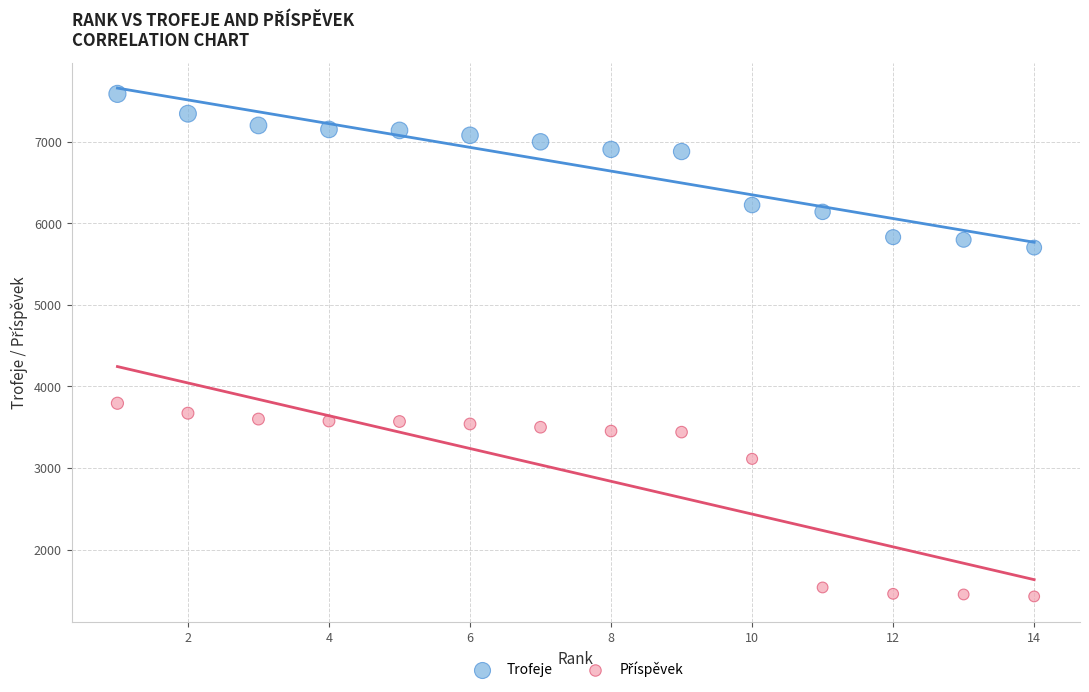

Which series reaches the maximum Y coordinate?

Trofeje